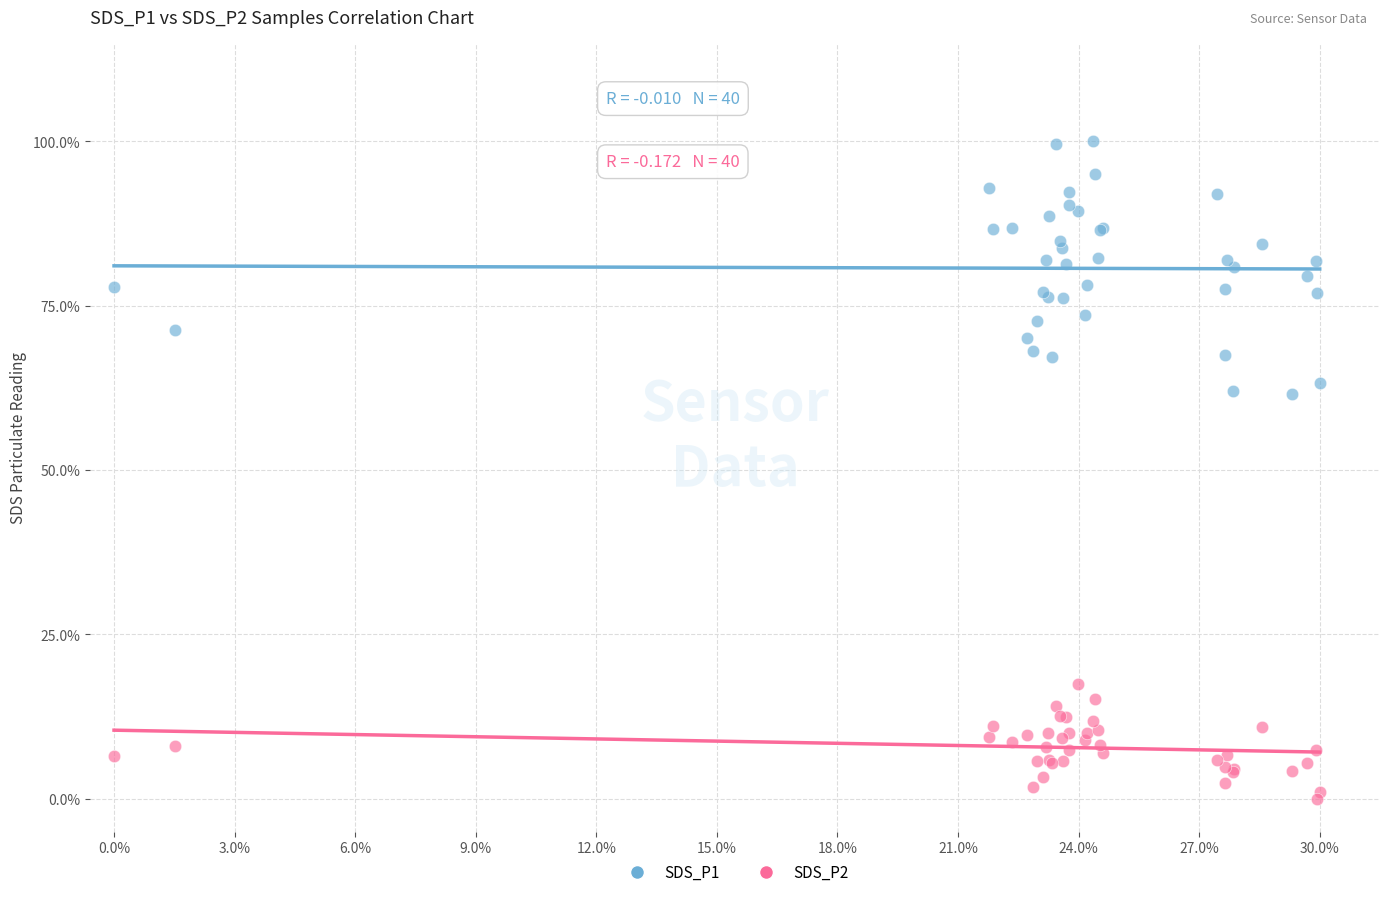

Which series contains the lowest Y value?

SDS_P2